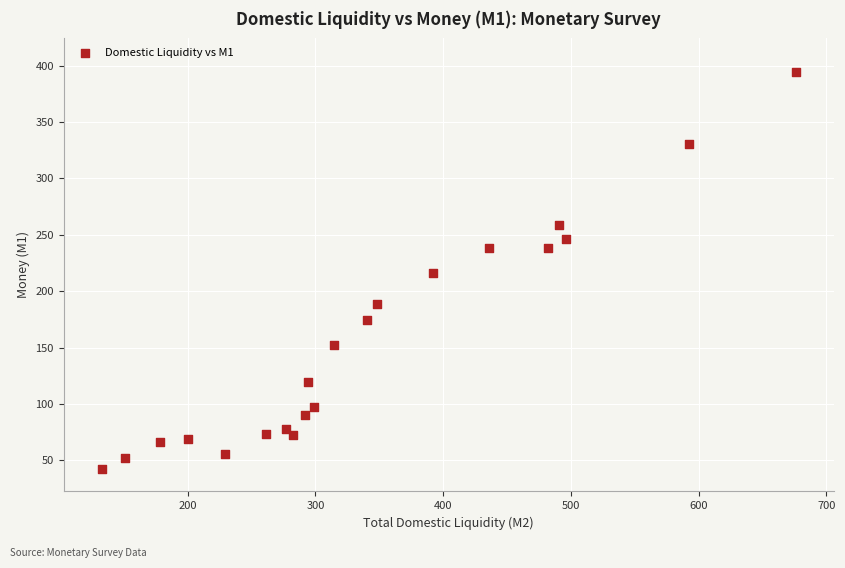

What is the range of X values (max minus min)?

543.5